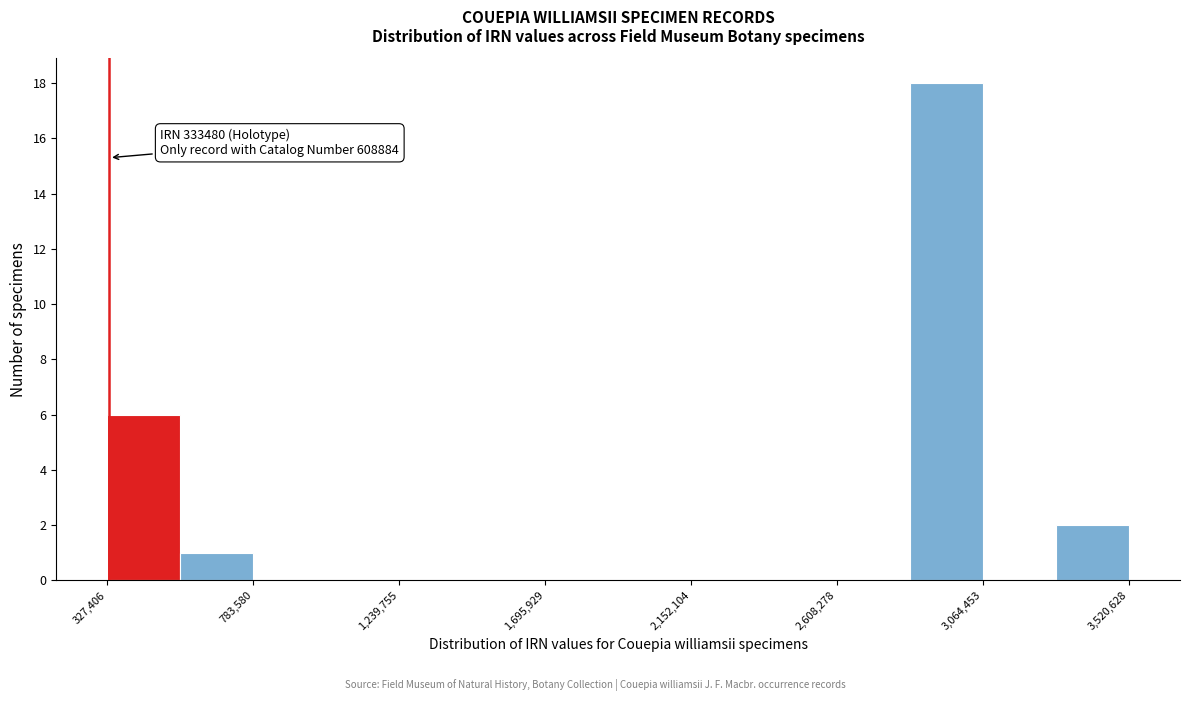

Which range on the x-axis has the tallest bar?

2850000 to 3050000